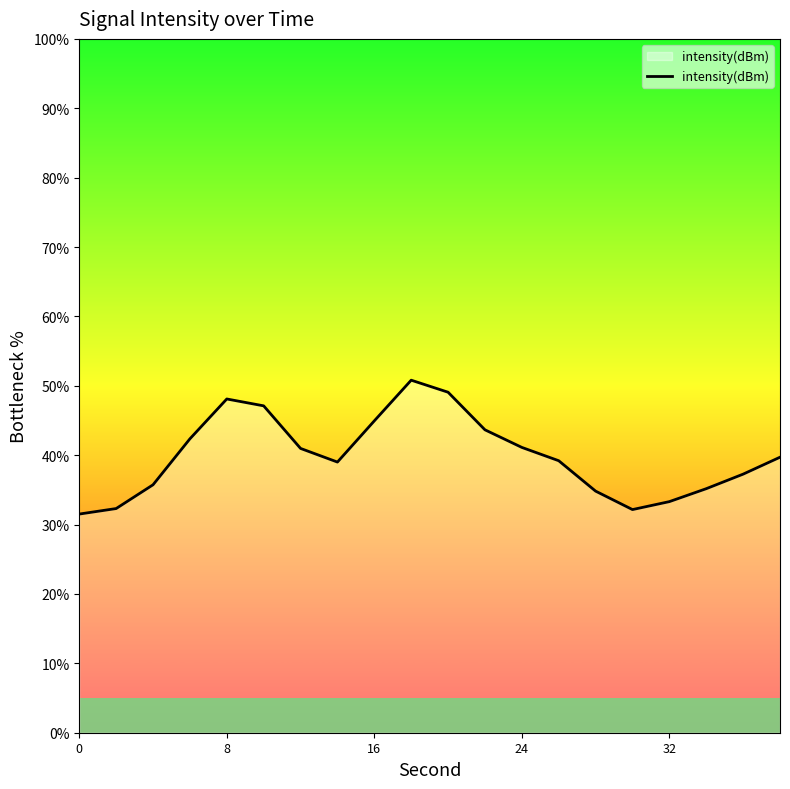

What is the difference between the maximum and minimum values?

19.3